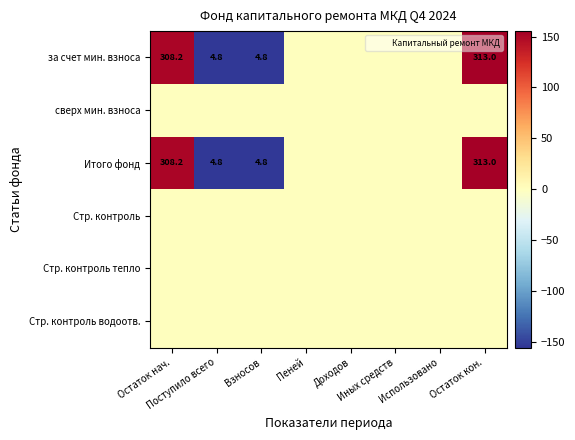

At which category is the sum across all series the highest?

Остаток кон.